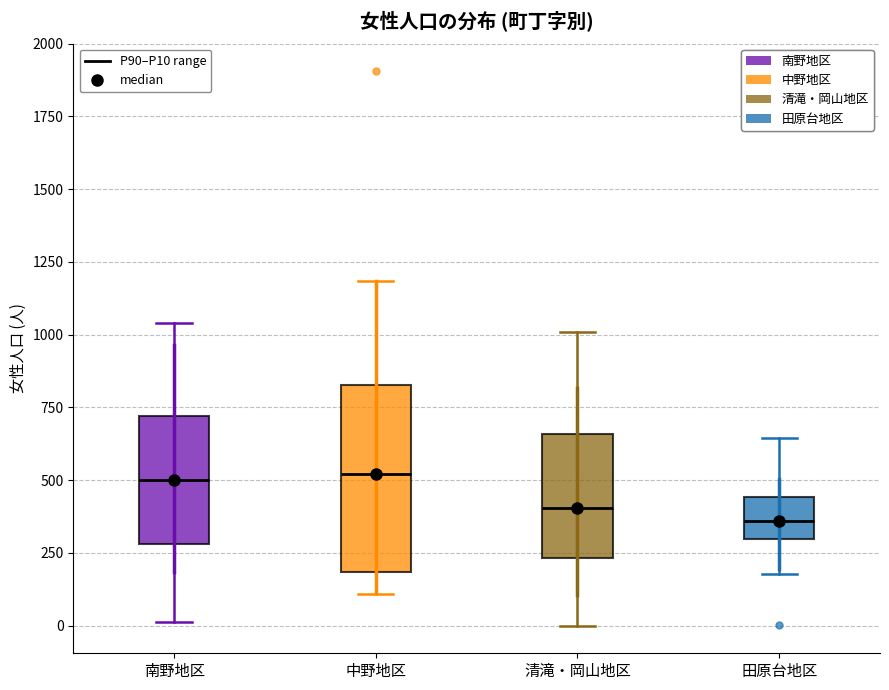

Reading left to right, read every box against the y-axis: the position of its median line, the range the box covers, and the ends of its whiskers. The values are not printed on the chart, so give them approximately, as read against the axis.

南野地区: median 500, box 300 to 700, whiskers 0 to 1050
中野地区: median 500, box 200 to 850, whiskers 100 to 1200
清滝・岡山地区: median 400, box 250 to 650, whiskers 0 to 1000
田原台地区: median 350, box 300 to 450, whiskers 200 to 650